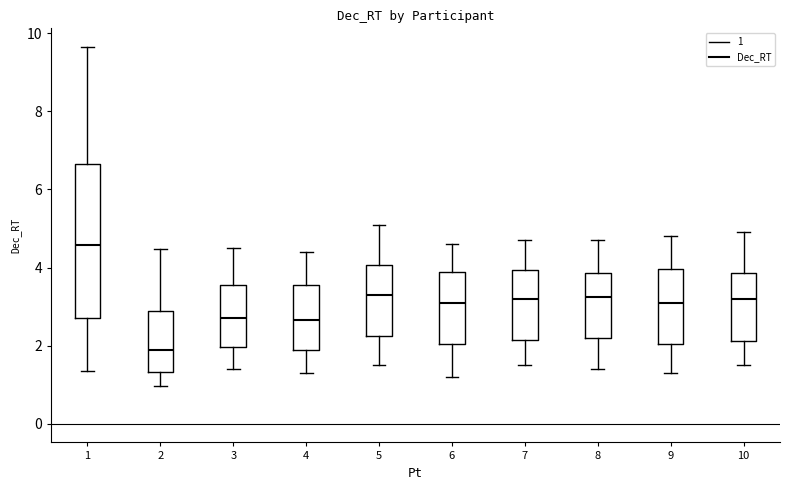

Which box's median line is the lowest?

2